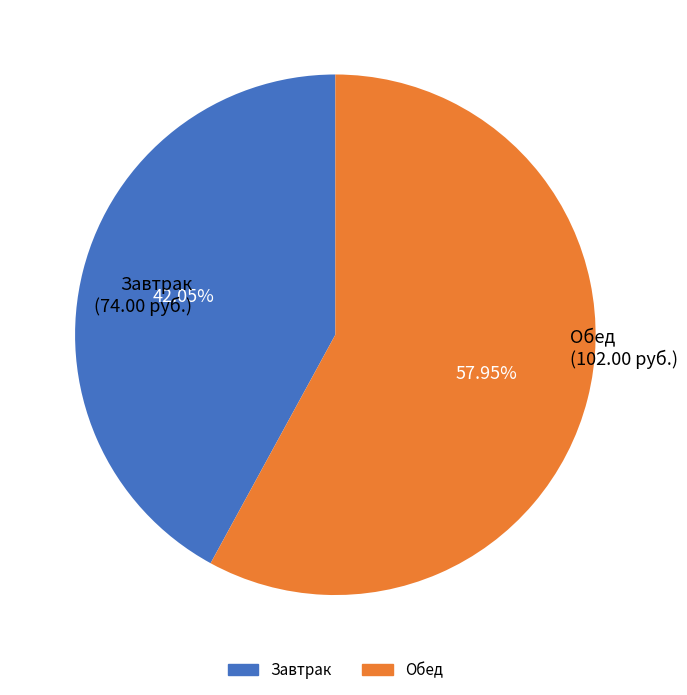

Count the number of slices in the pie.

2